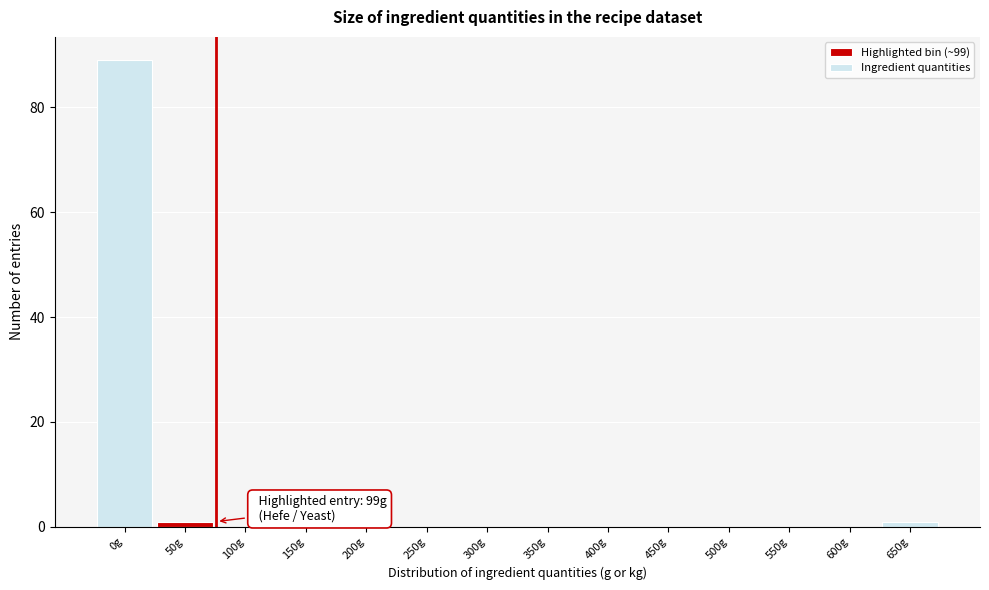

Reading right to left, transcribe all the data shown in this chart.

650g=1	600g=0	550g=0	500g=0	450g=0	400g=0	350g=0	300g=0	250g=0	200g=0	150g=0	100g=0	50g=1	0g=89